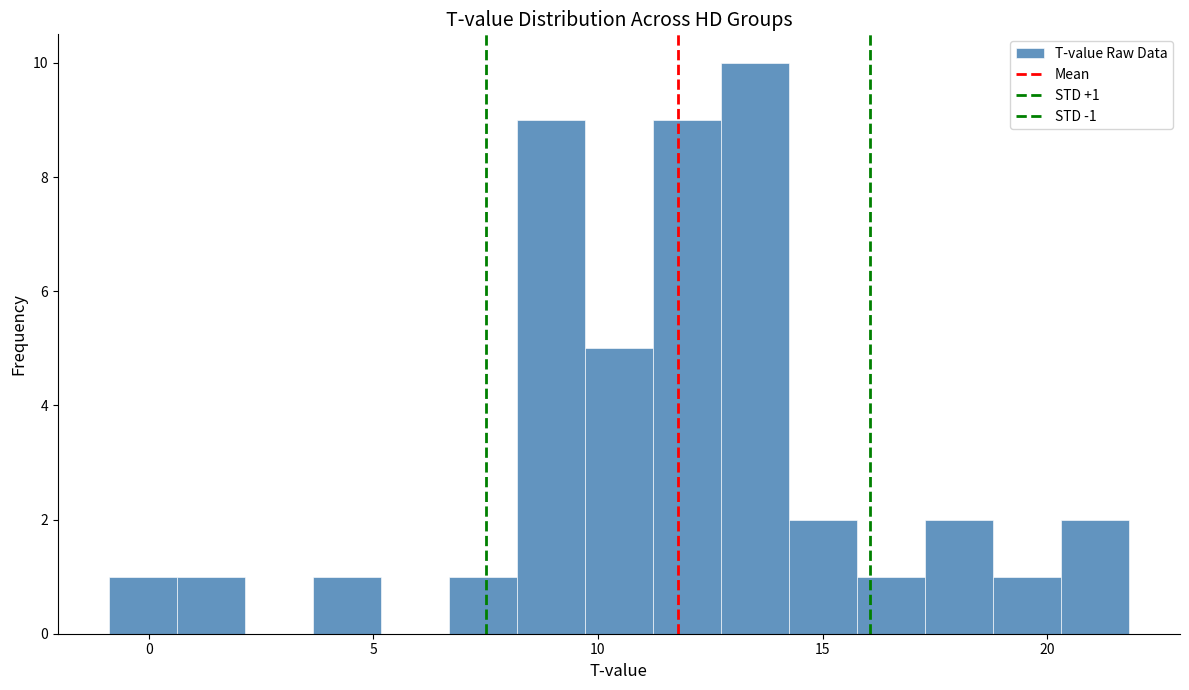

Read against the x-axis, roughly where is the centre of the tallest bar?

13.5